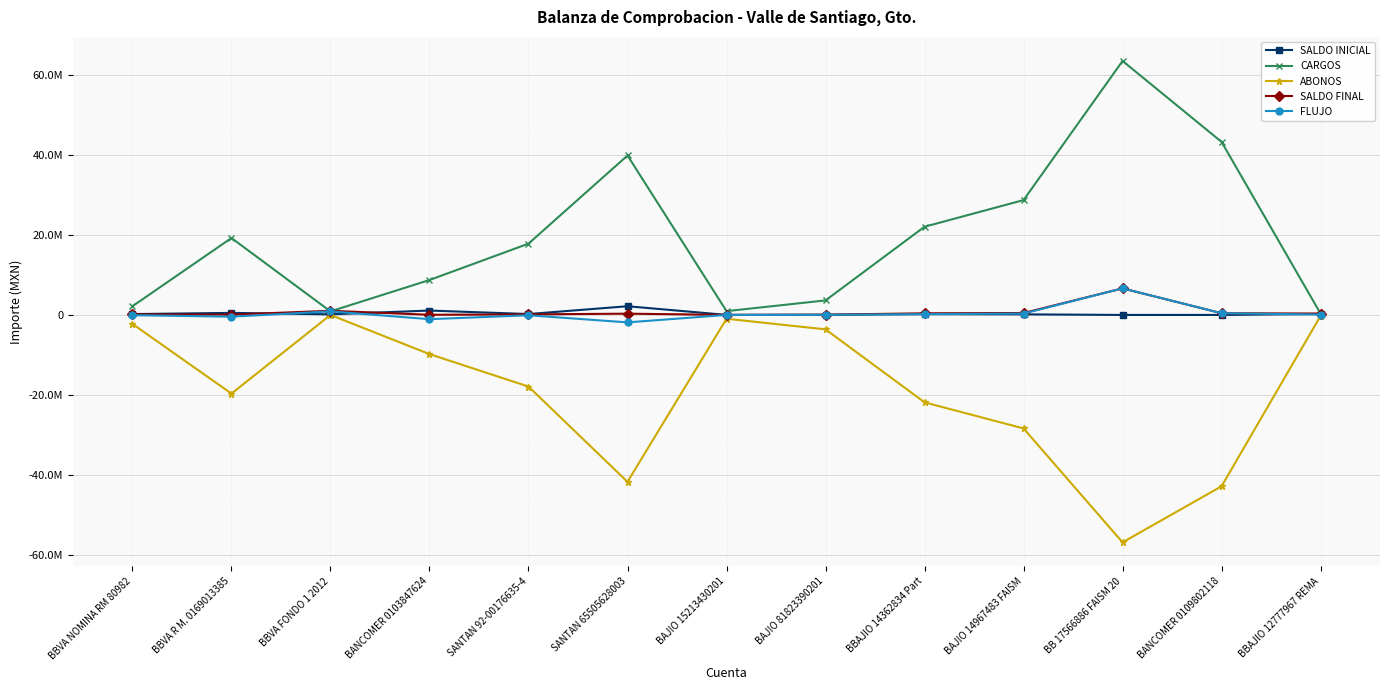

What are all the series names shown in the legend?

SALDO INICIAL, CARGOS, ABONOS, SALDO FINAL, FLUJO